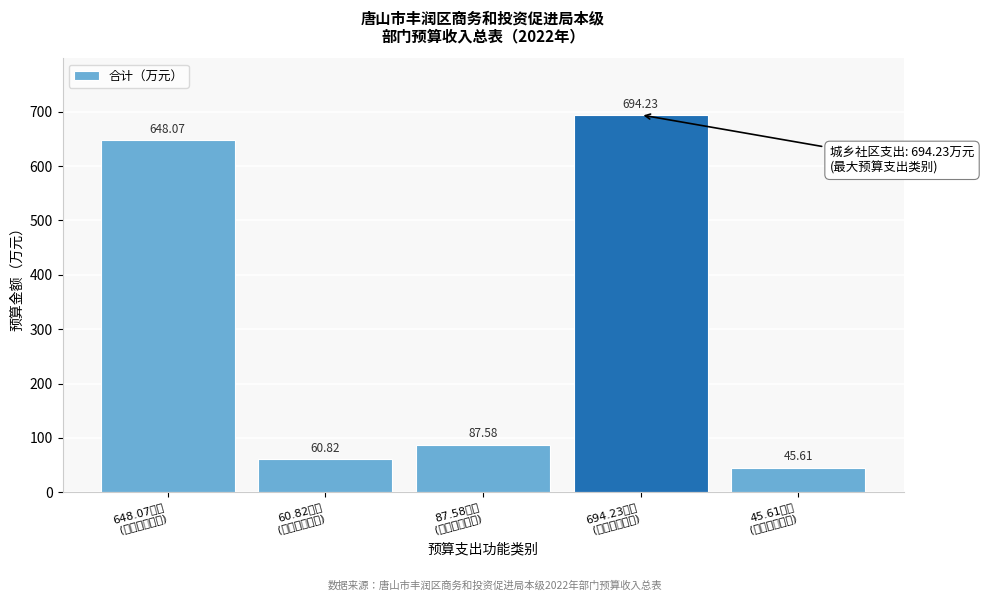

What is the difference between the maximum and minimum values?

648.6